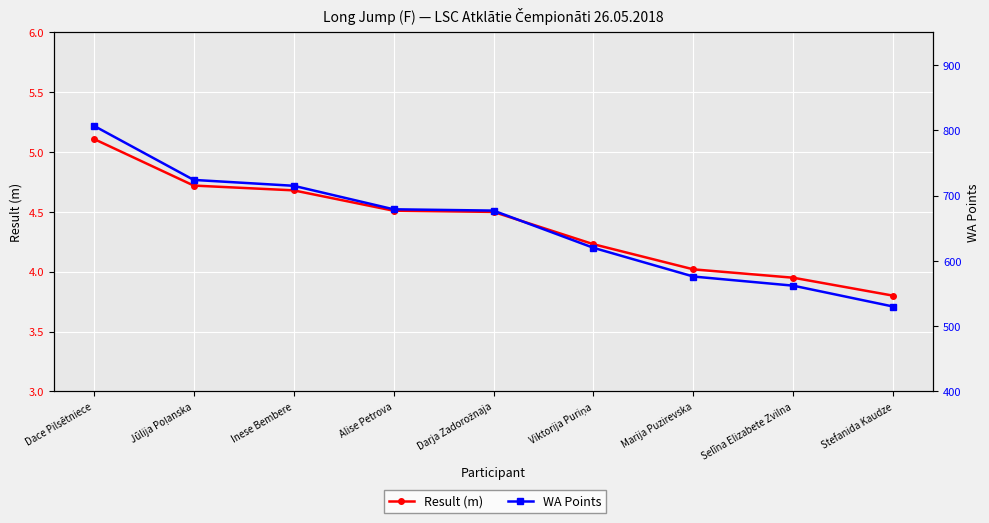

Which has a higher value, Stefanida Kaudze or Inese Bembere?

Inese Bembere